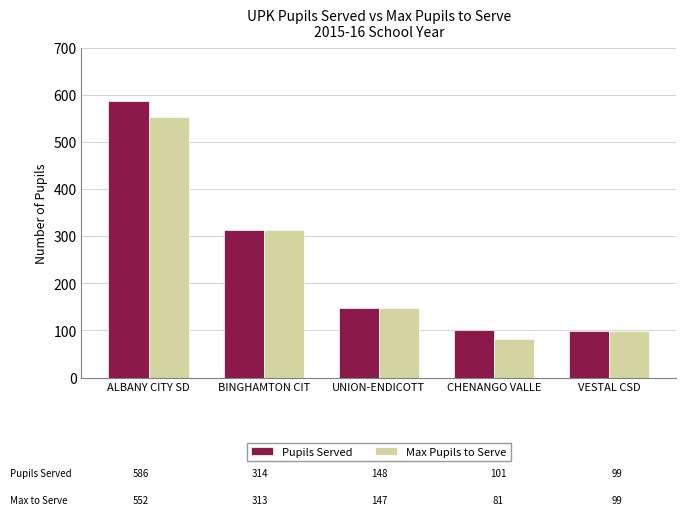

The value of Max Pupils to Serve at ALBANY CITY SD is 760. True or false?

False